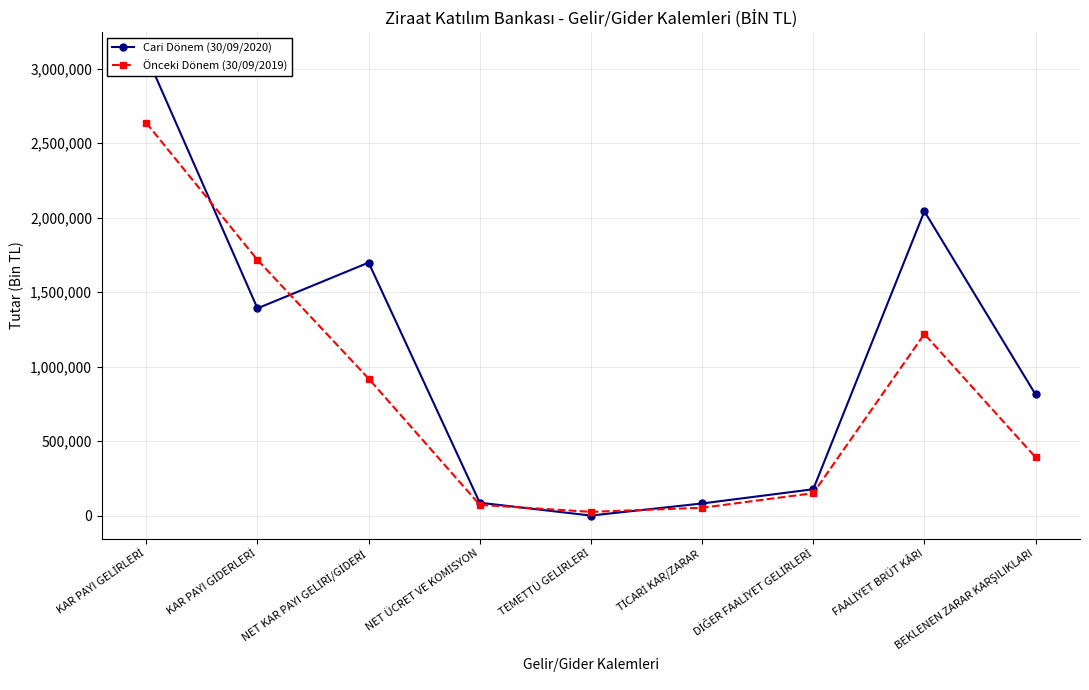

What position from the left is BEKLENEN ZARAR KARŞILIKLARI?

9